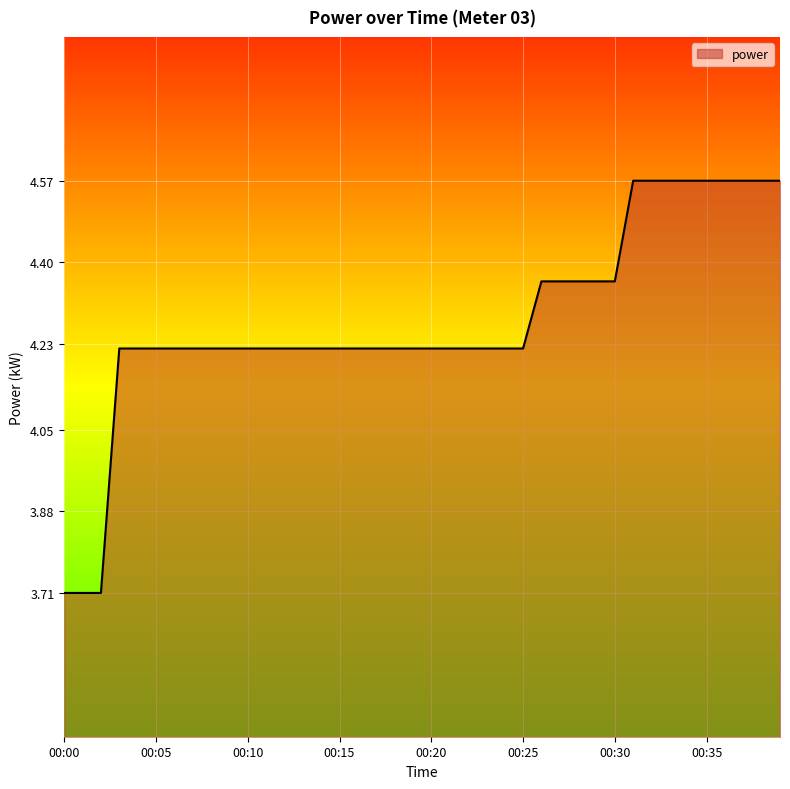

What is the smallest value displayed?

3.7